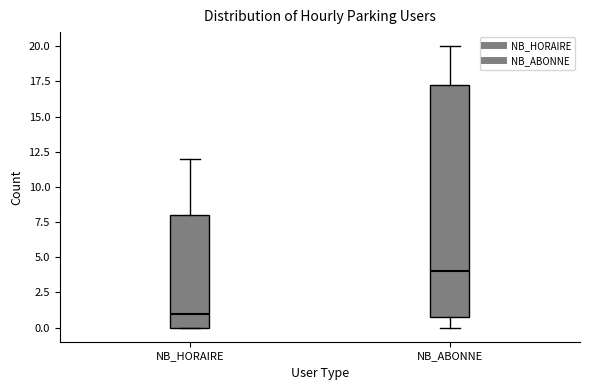

Reading left to right, read every box against the y-axis: the position of its median line, the range the box covers, and the ends of its whiskers. The values are not printed on the chart, so give them approximately, as read against the axis.

NB_HORAIRE: median 1.0, box 0.0 to 8.0, whiskers 0.0 to 12.0
NB_ABONNE: median 4.0, box 1.0 to 17.5, whiskers 0.0 to 20.0